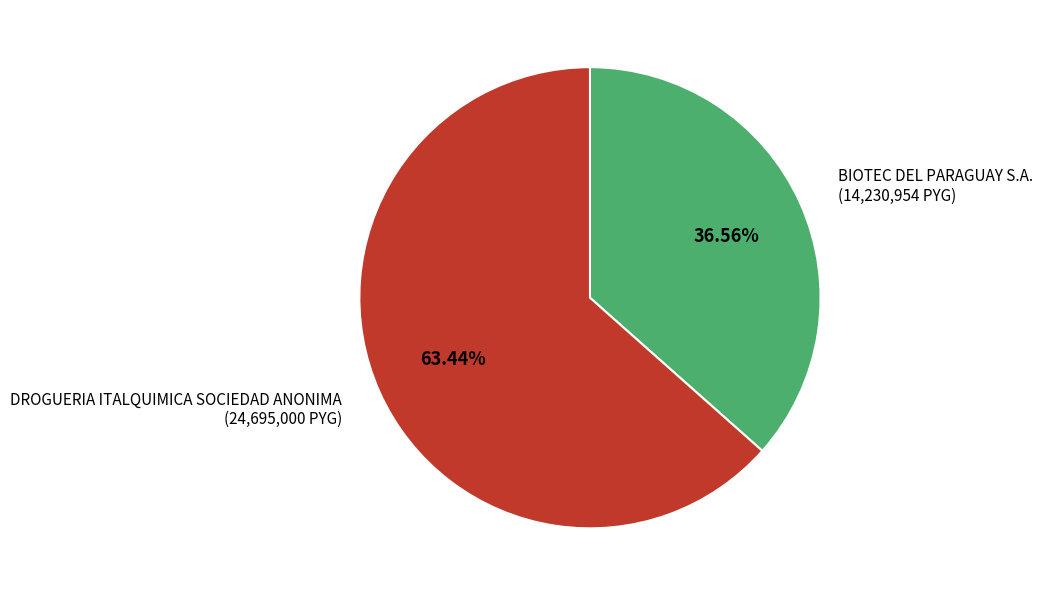

Is DROGUERIA ITALQUIMICA SOCIEDAD ANONIMA the majority of the pie?

Yes